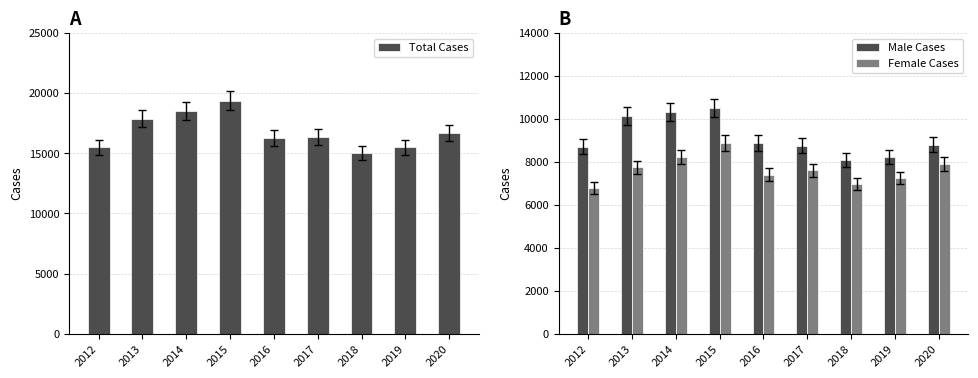

What is the difference between the second highest and second lowest values in the Total Cases series?

3049